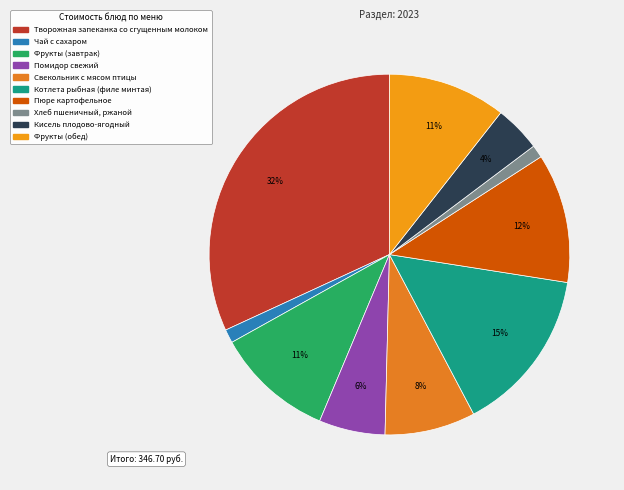

Does Кисель плодово-ягодный represent more than half of the total?

No